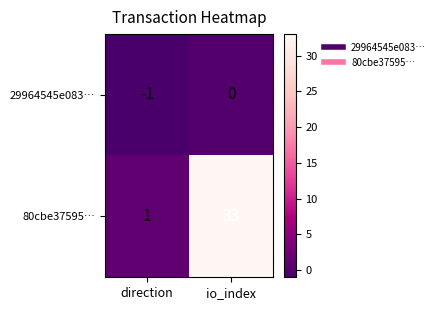

Rank the series by their maximum value, from highest to lowest.

80cbe37595…, 29964545e083…